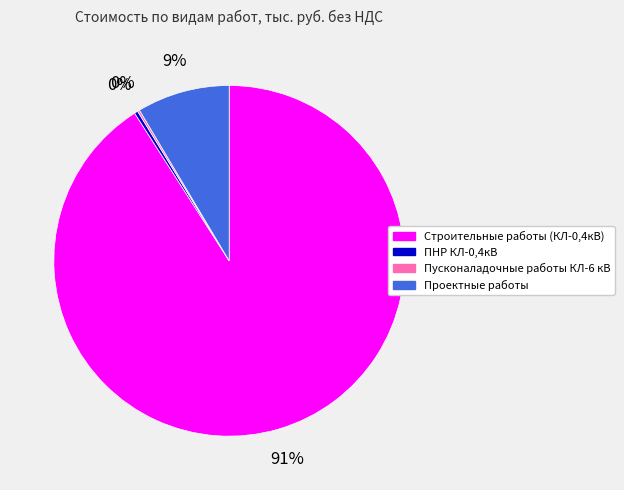

Is the sum of Строительные работы (КЛ-0,4кВ) and Проектные работы greater than half?

Yes